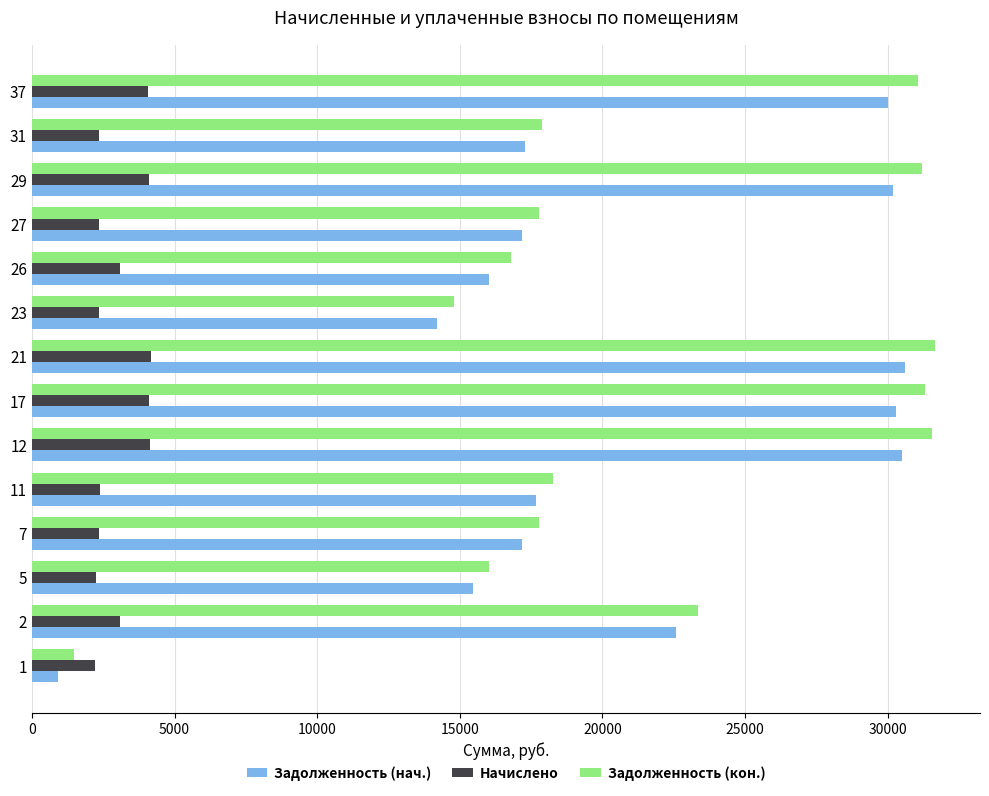

How many data points in Задолженность (кон.) are above 18260?

7